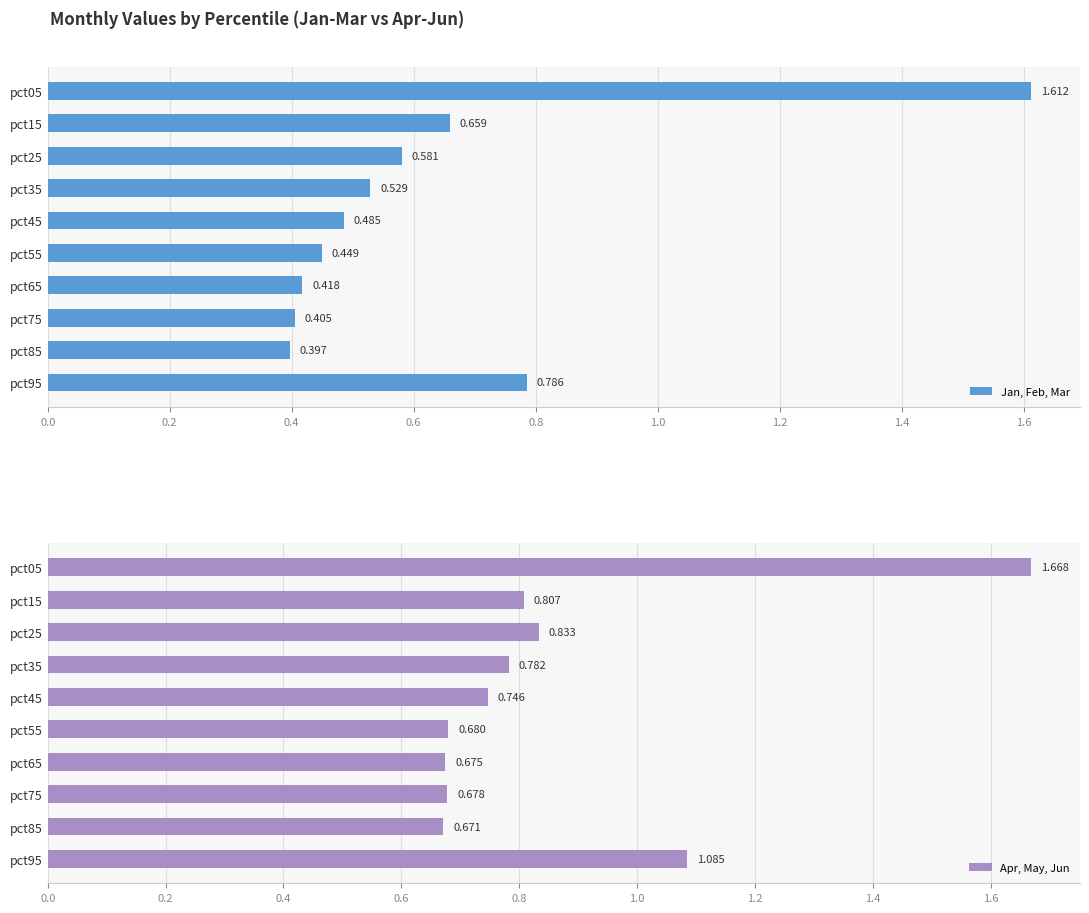

What is the minimum value shown in the chart?

0.4